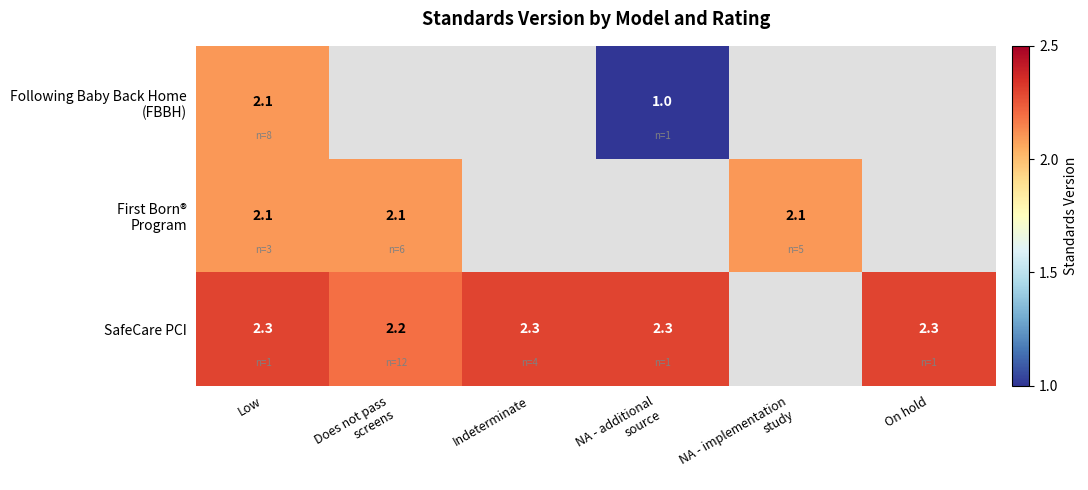

What is the sum of the SafeCare PCI values at On hold and Indeterminate?

4.6